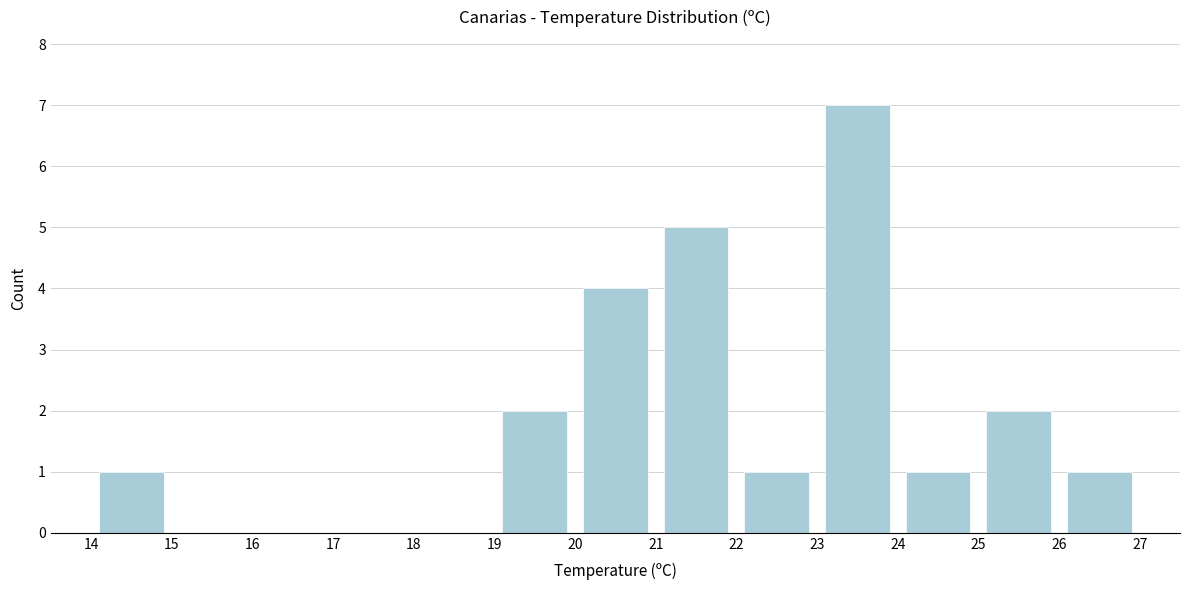

Reading left to right, transcribe this chart: for each bar, give the range it covers on the x-axis and its height. The values are not printed on the chart, so give them approximately, as read against the axis.

14 to 15: 1
15 to 16: 0
16 to 17: 0
17 to 18: 0
18 to 19: 0
19 to 20: 2
20 to 21: 4
21 to 22: 5
22 to 23: 1
23 to 24: 7
24 to 25: 1
25 to 26: 2
26 to 27: 1